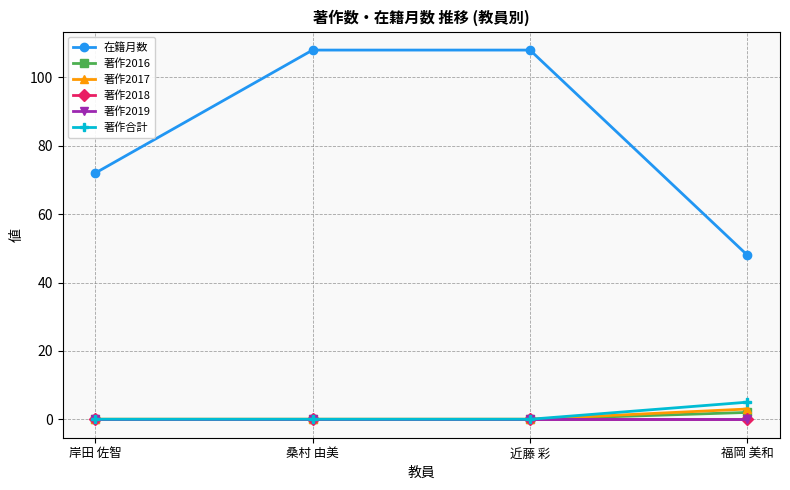

Does the chart have visible grid lines?

Yes